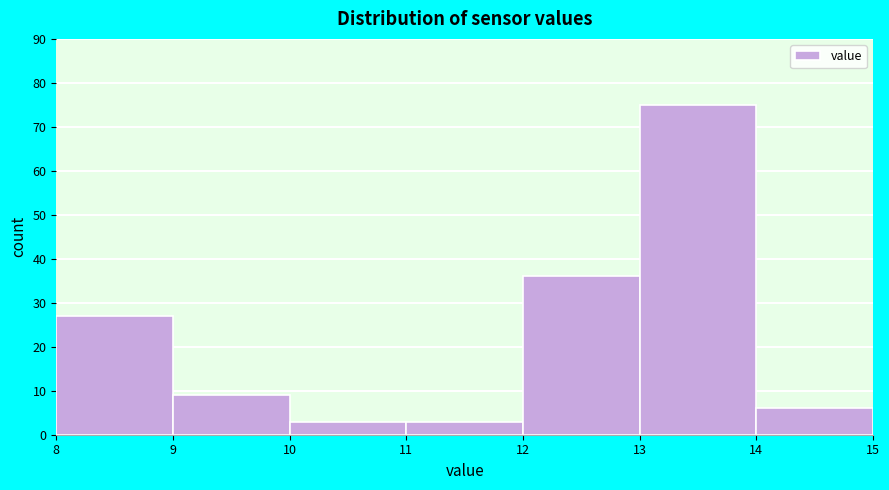

Which range on the x-axis has the tallest bar?

13 to 14